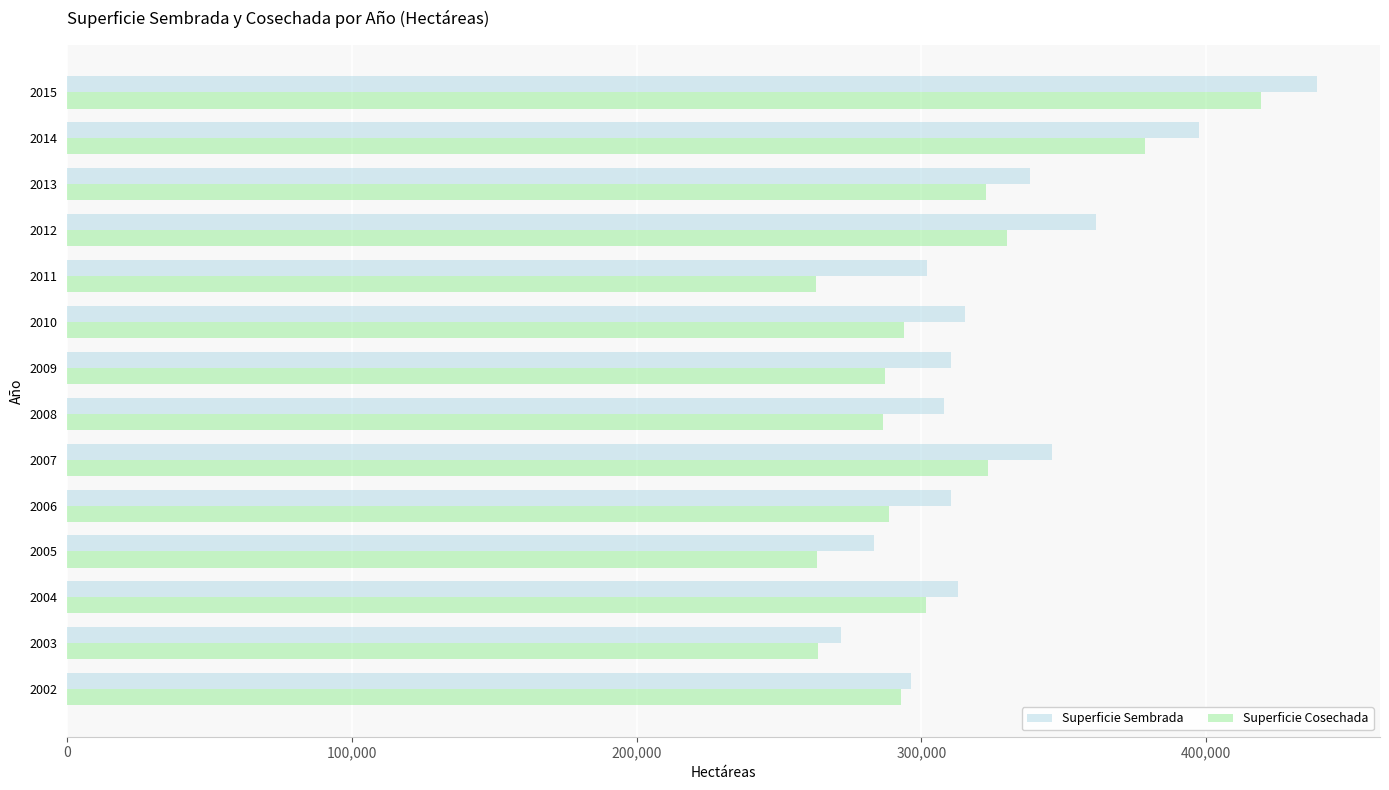

How many distinct data groups are displayed?

2